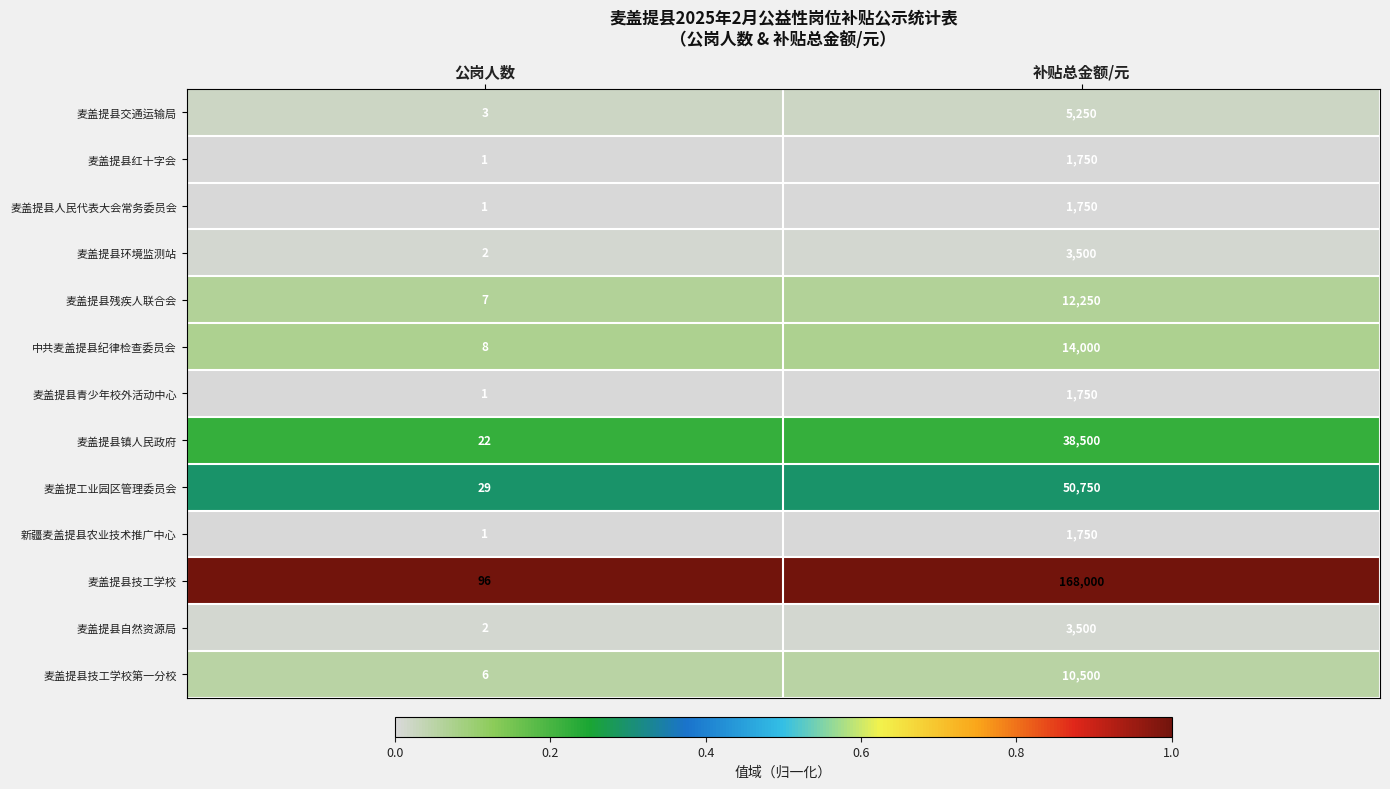

Which series has the largest total across all categories?

麦盖提县技工学校